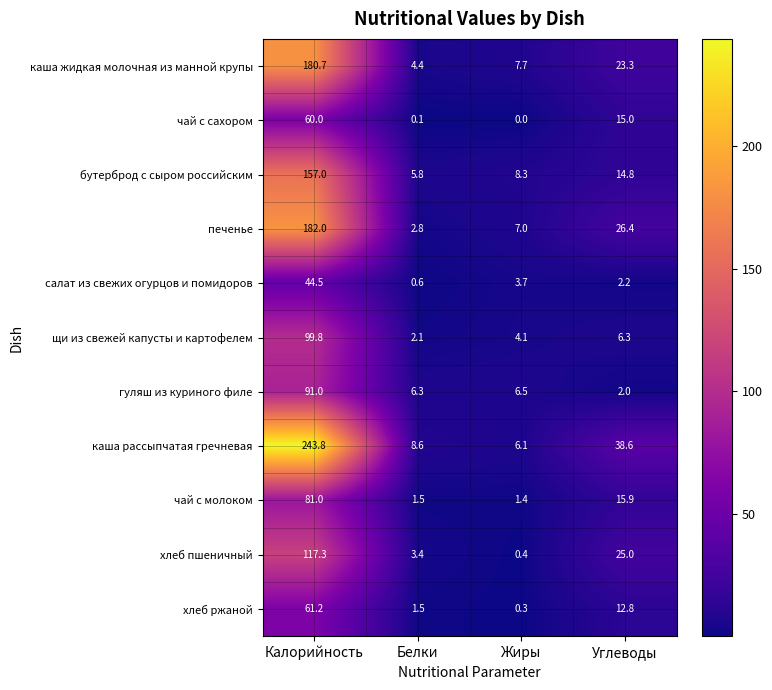

What is the sum of all щи из свежей капусты и картофелем values?

112.3